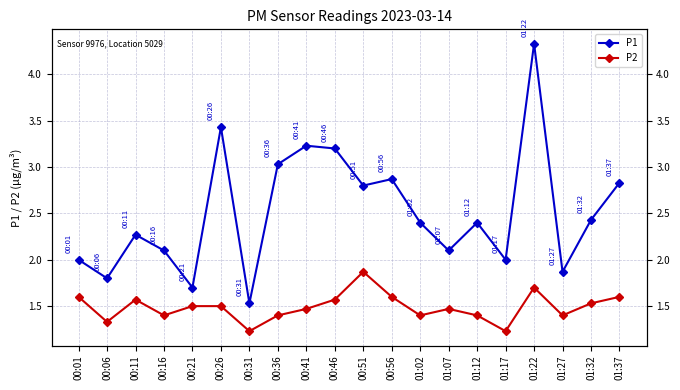

Which series has the largest total across all categories?

P1